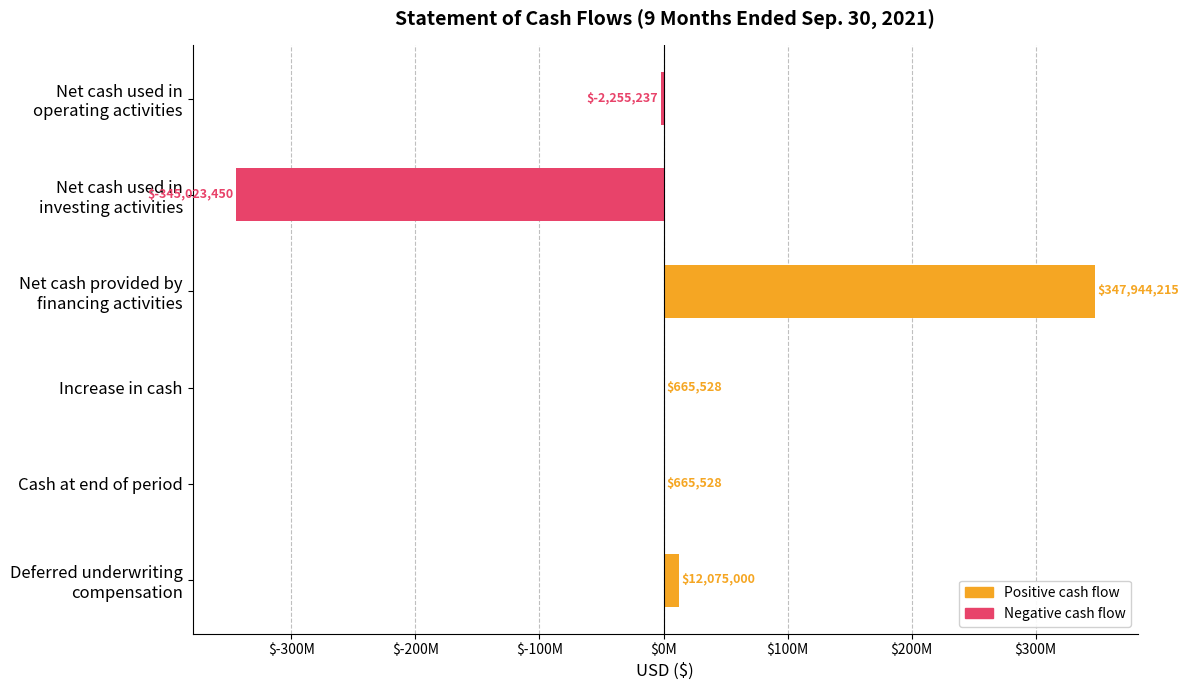

What is the difference between the maximum and minimum values in the Negative cash flow series?

345023450